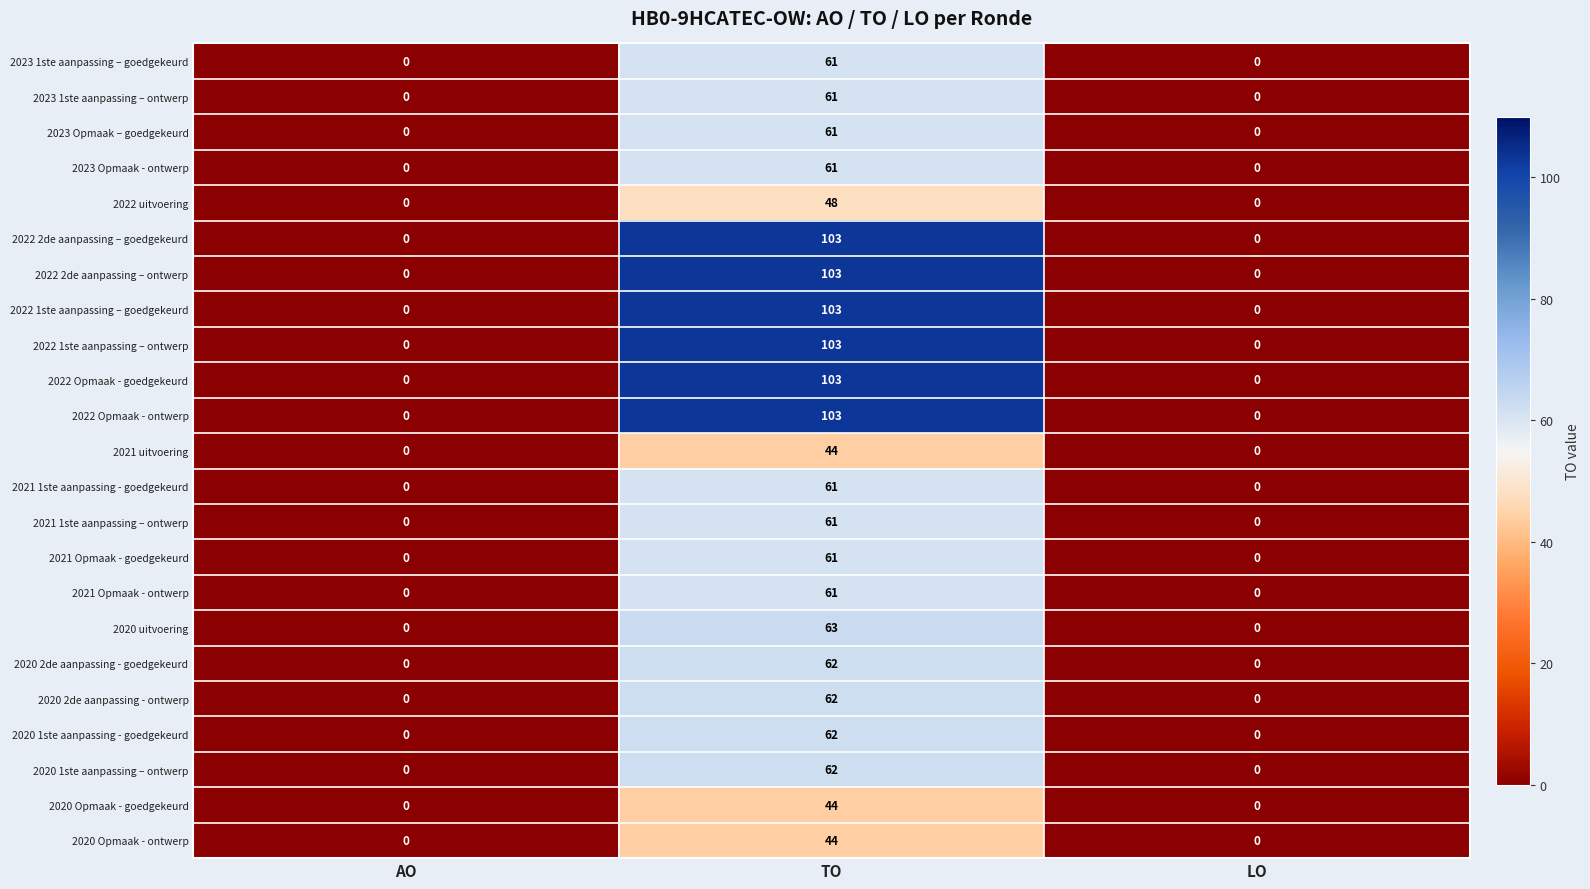

What is the spread (max minus min) of values at TO?

59